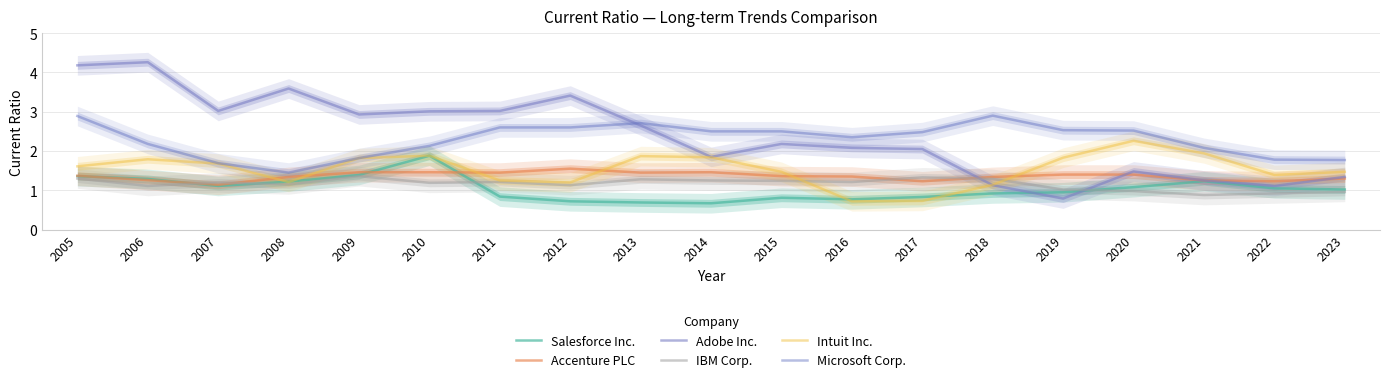

What are all the series names shown in the legend?

Salesforce Inc., Accenture PLC, Adobe Inc., IBM Corp., Intuit Inc., Microsoft Corp.